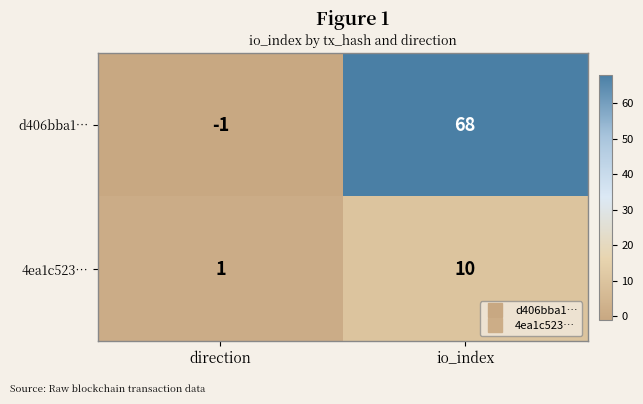

What is the approximate value of 4ea1c523… at io_index?

10